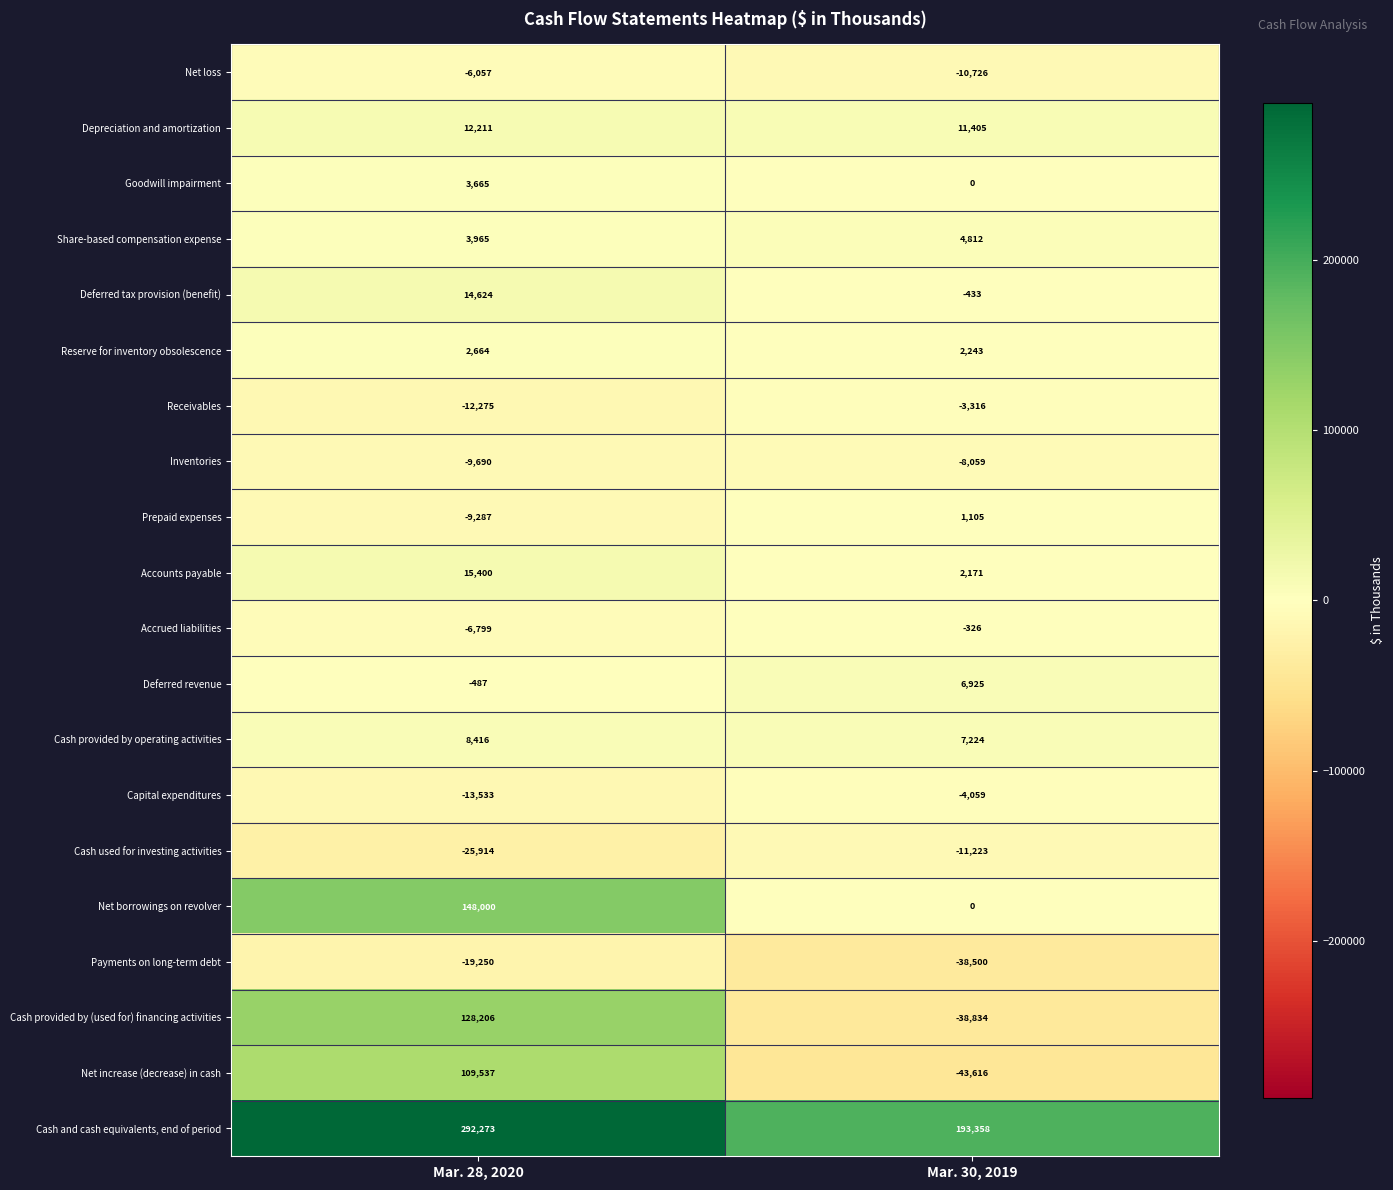

Which series has the largest range (max minus min)?

Cash provided by (used for) financing activities